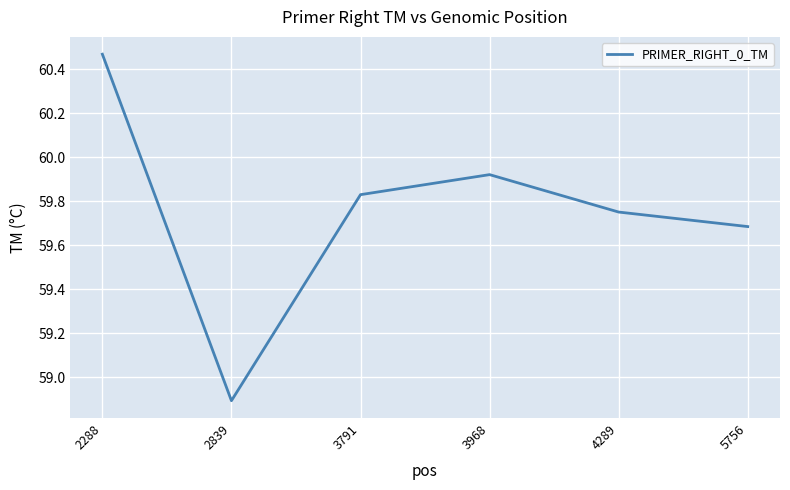

How many distinct data groups are displayed?

1